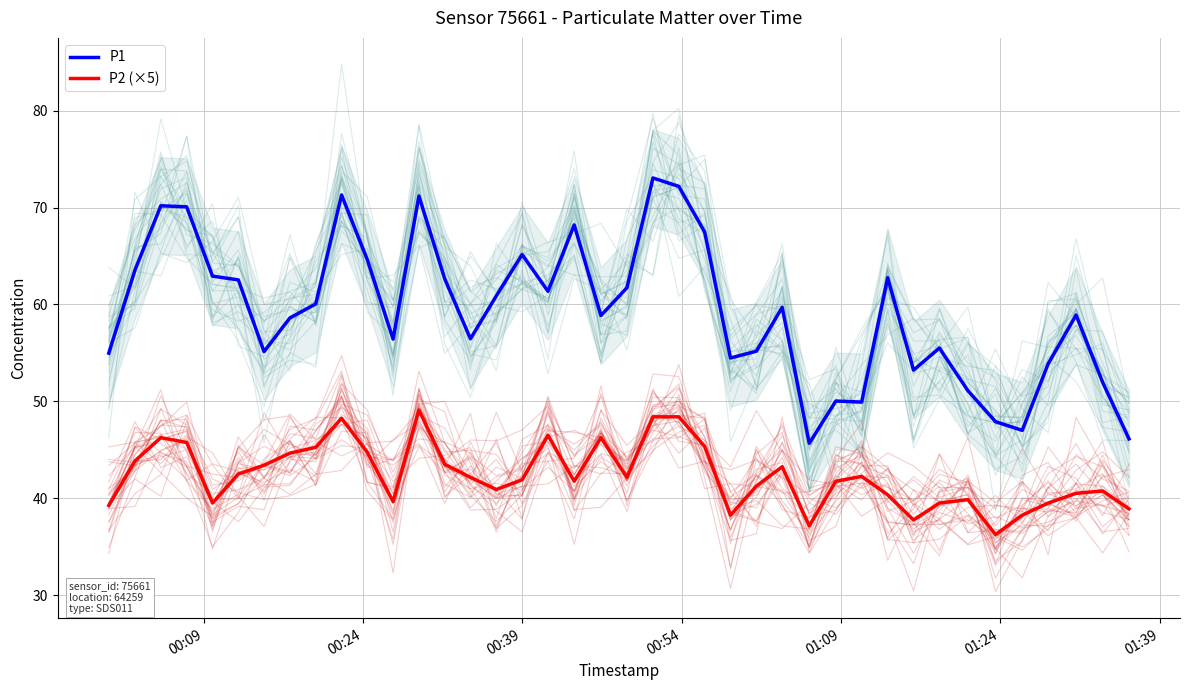

What is the greatest value displayed?

73.0